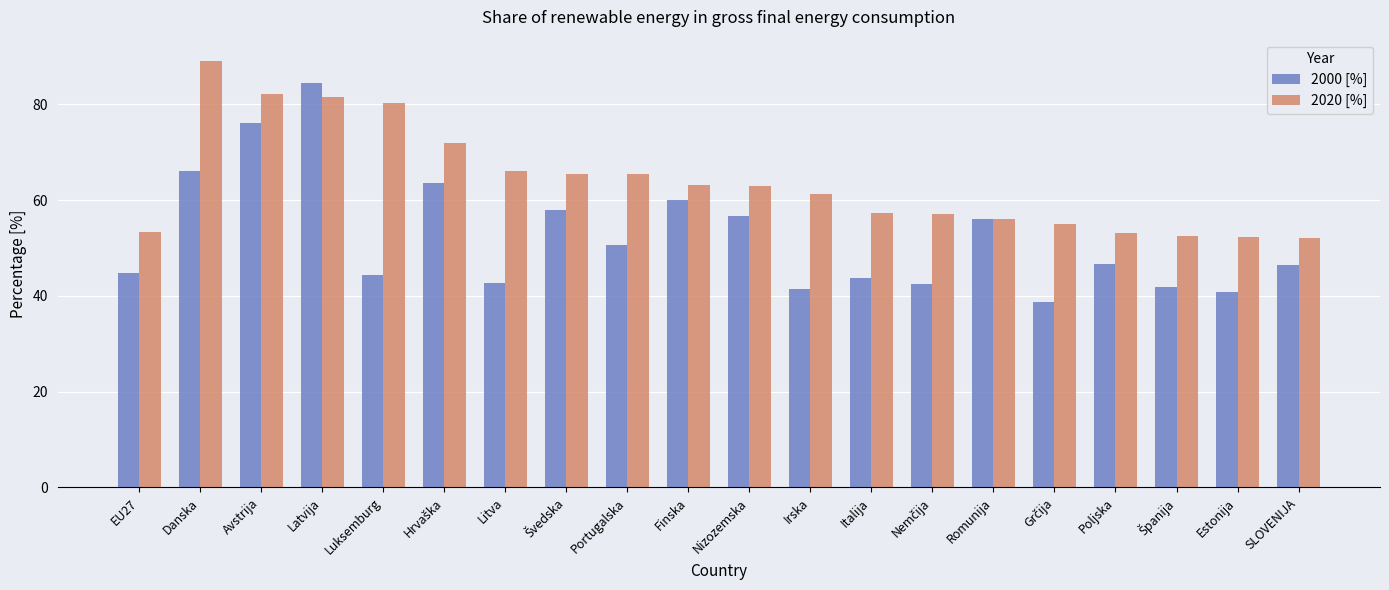

True or false: 2000 [%] has a value of 56.0 at Romunija.

True